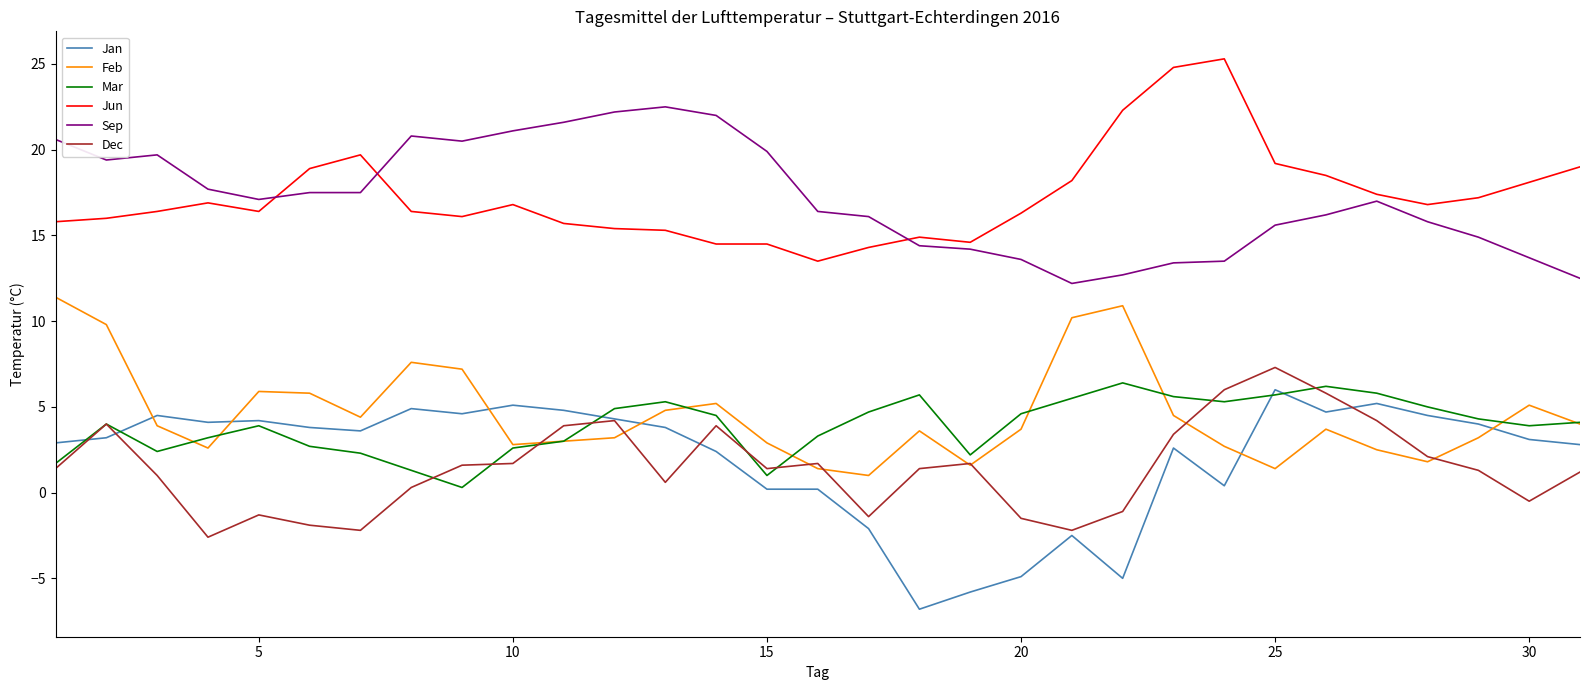

What are all the series names shown in the legend?

Jan, Feb, Mar, Jun, Sep, Dec